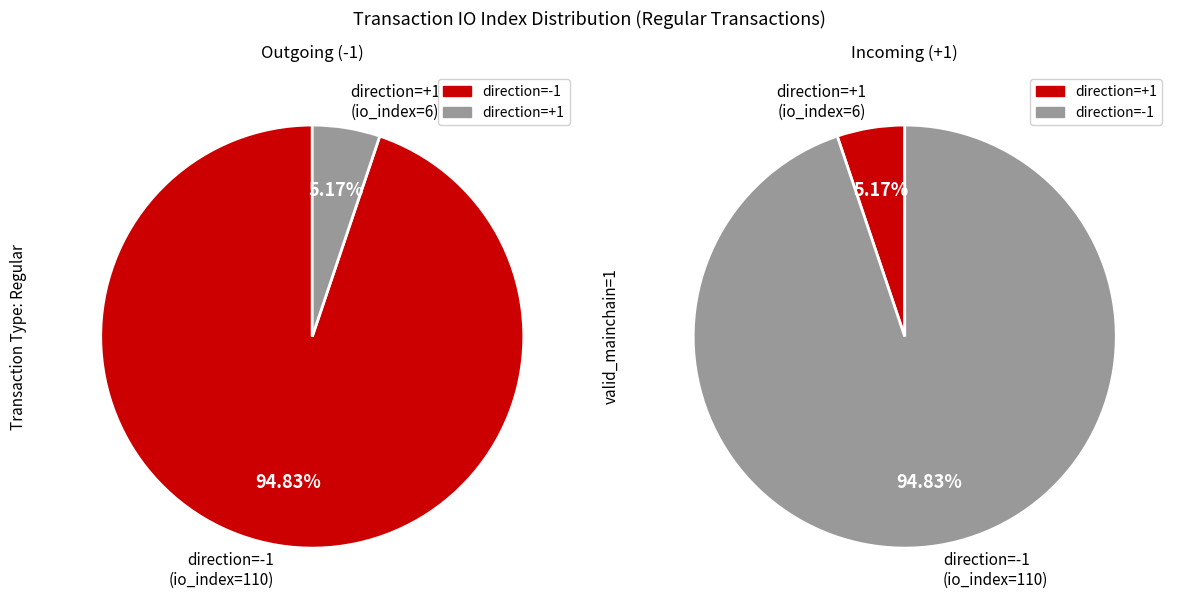

To the nearest percent, what portion does io_index=6 represent?

5%